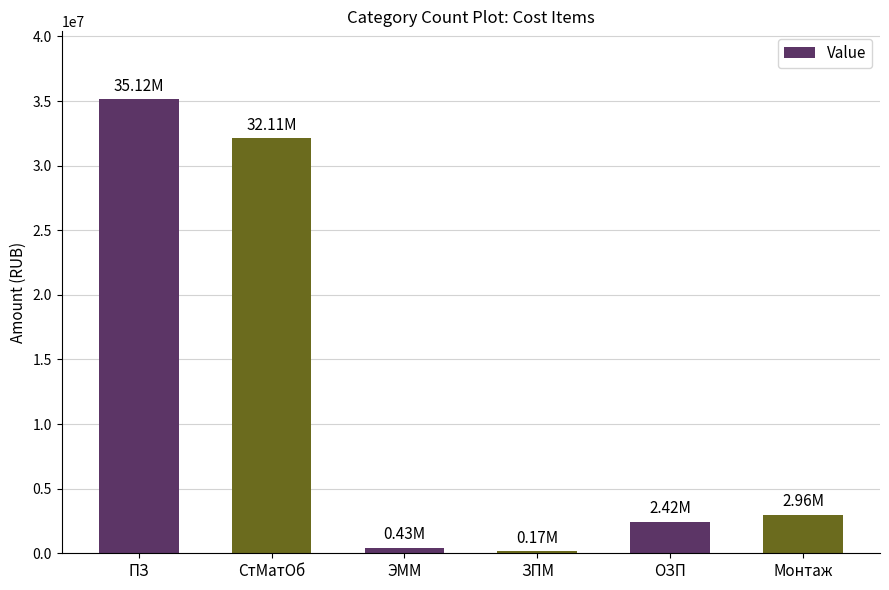

Are the bars grouped side by side (vs. stacked)?

No